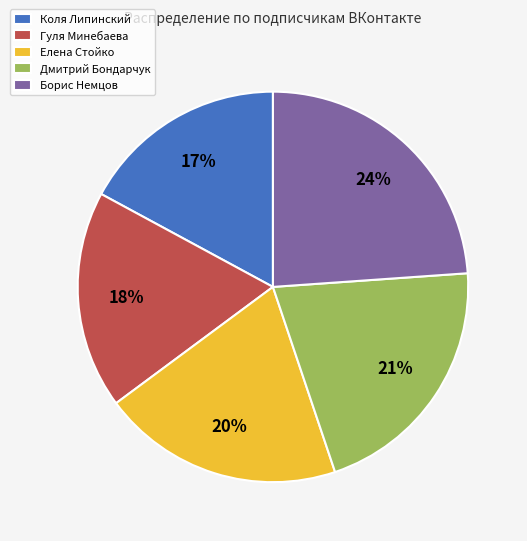

Is it true that Елена Стойко is 20% of the pie?

True